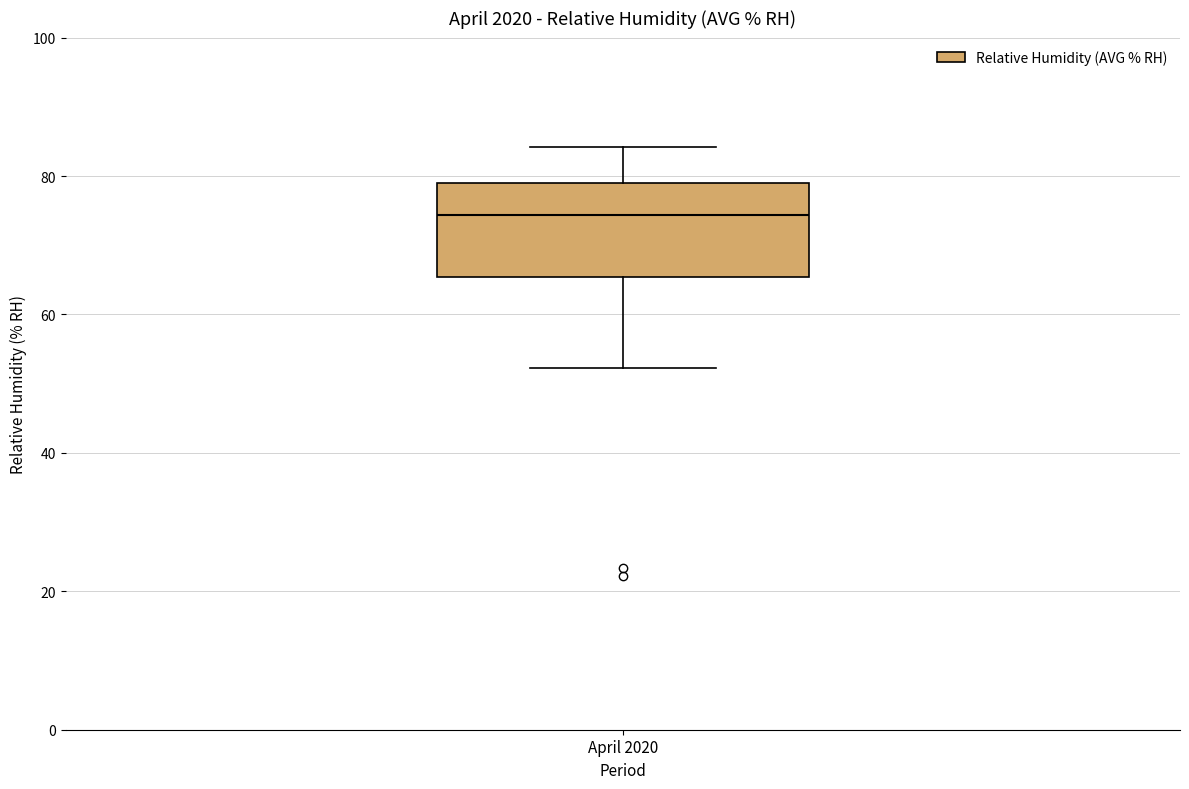

Read this box plot against the y-axis: the position of the median line, the range covered by the box, and the ends of both whiskers. The values are not printed on the chart, so give them approximately, as read against the axis.

median 74, box 66 to 80, whiskers 52 to 84